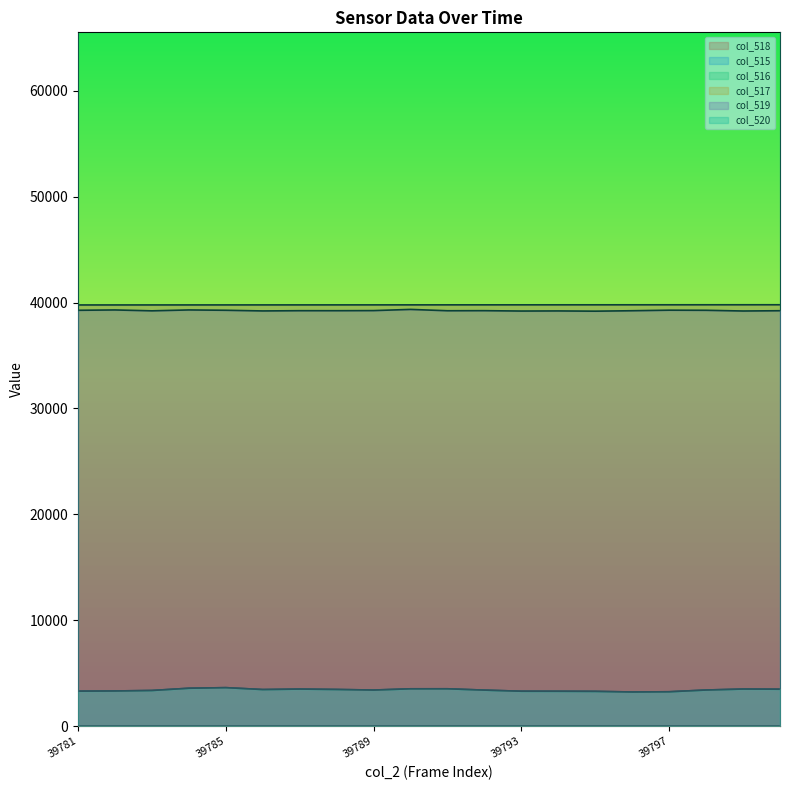

True or false: col_515 and col_517 intersect in this chart.

False